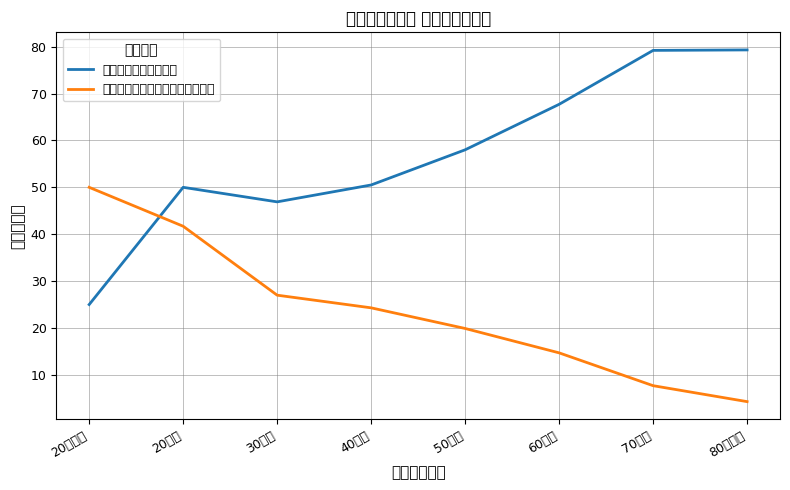

At which category is the sum across all series the highest?

20歳代